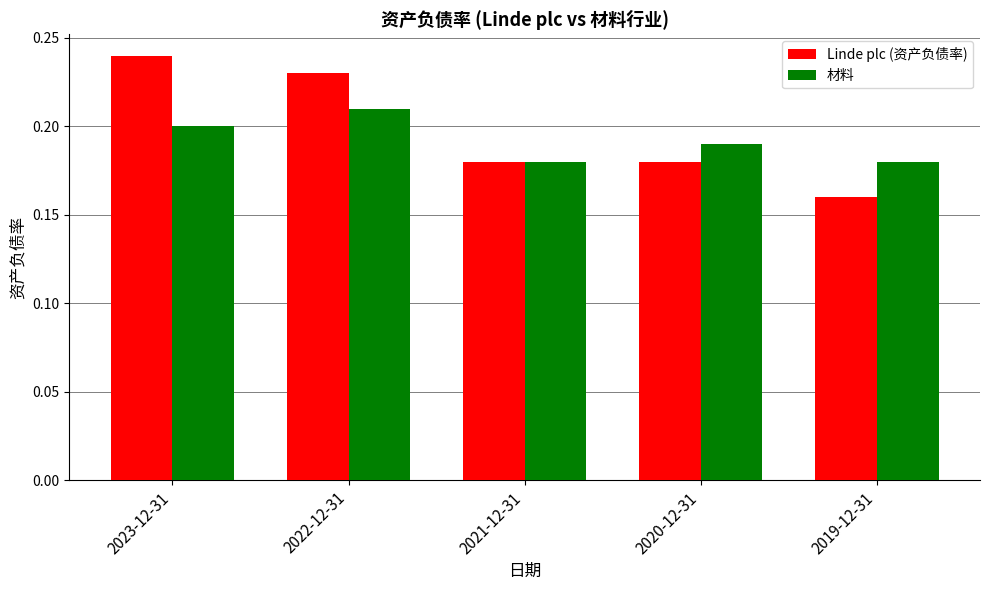

What is the sum of all Linde plc (资产负债率) values?

1.0